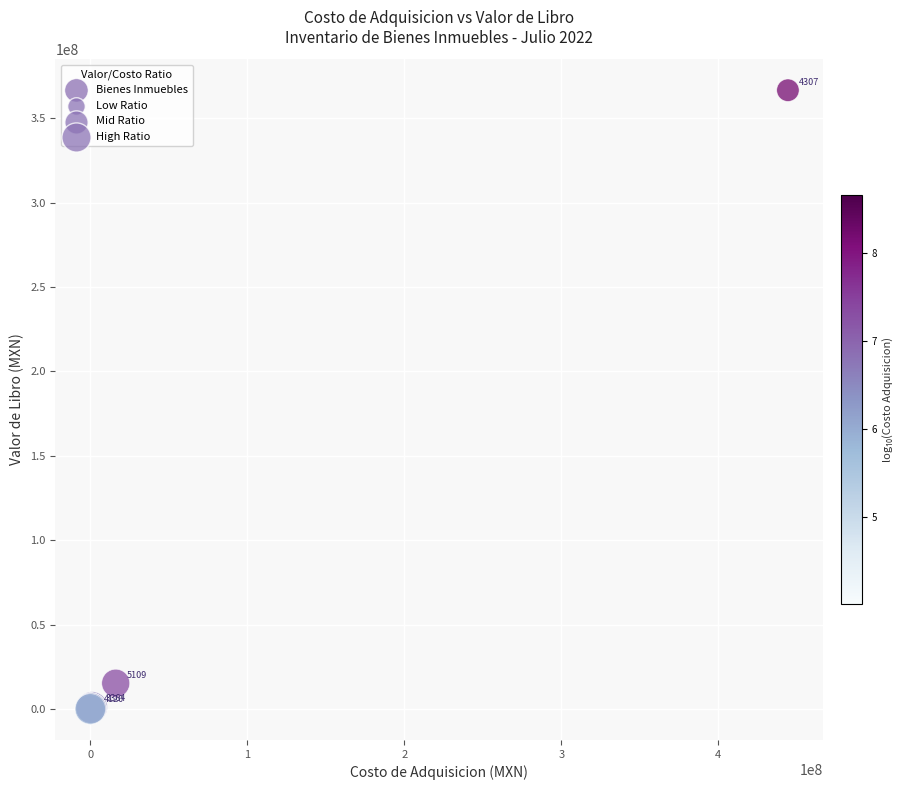

What Y value in the scatter plot is closest to 183278936?

15298390.3